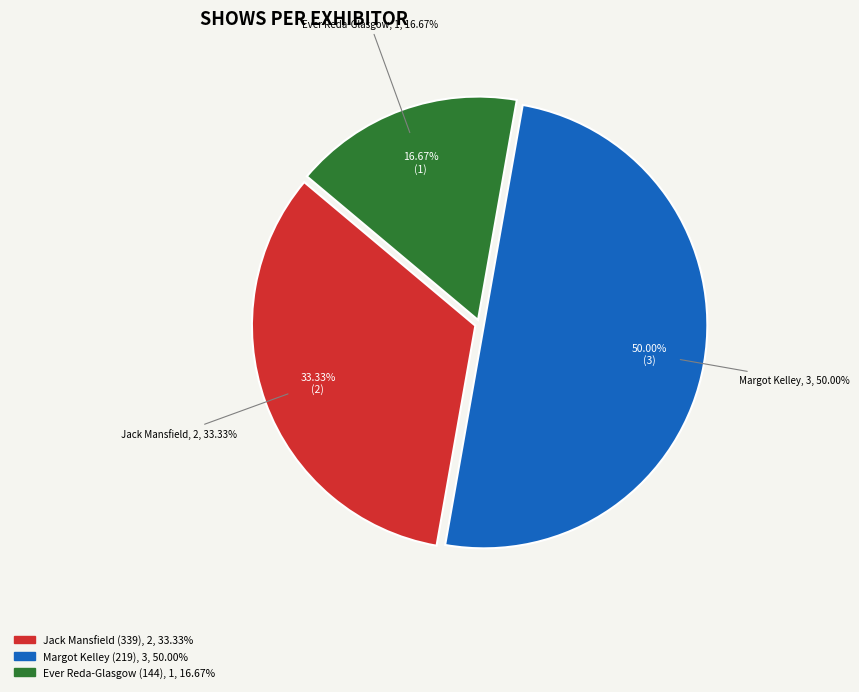

To the nearest percent, what is the difference between the largest and smallest slice percentages?

33%